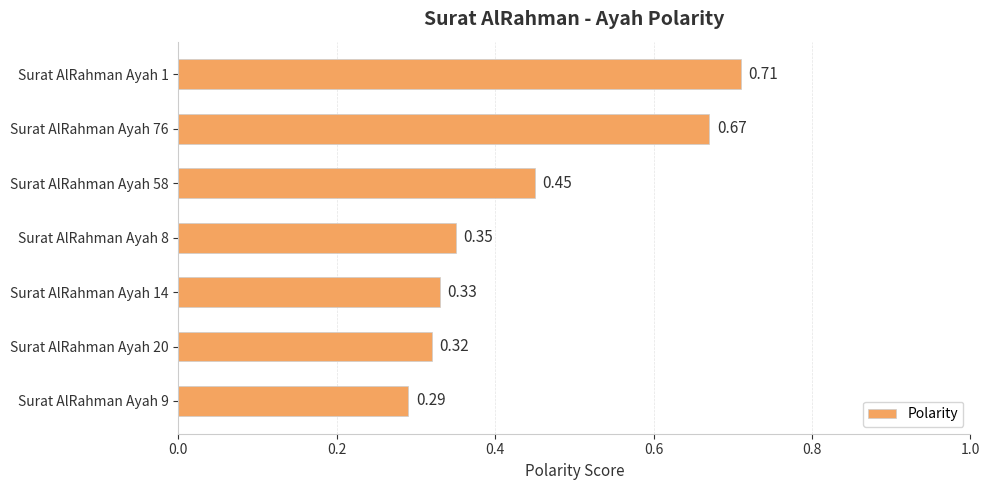

What is the sum of all values?

3.1